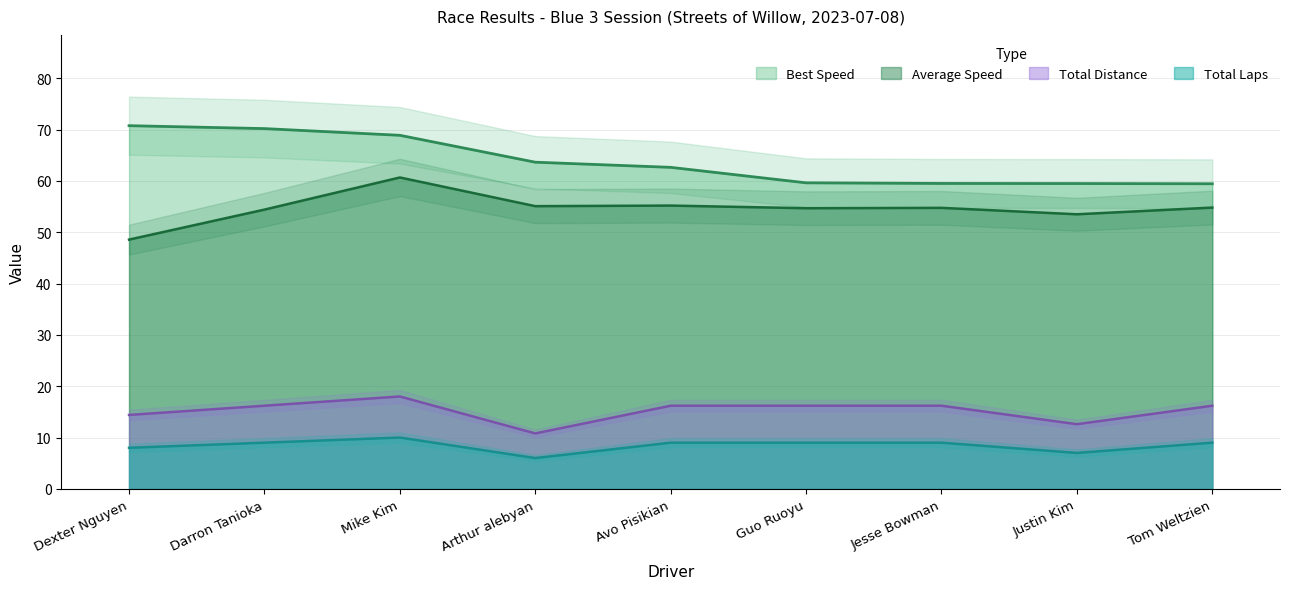

Rank the categories by Best Lap time value from highest to lowest.

Dexter Nguyen, Darron Tanioka, Mike Kim, Arthur alebyan, Avo Pisikian, Guo Ruoyu, Jesse Bowman, Justin Kim, Tom Weltzien